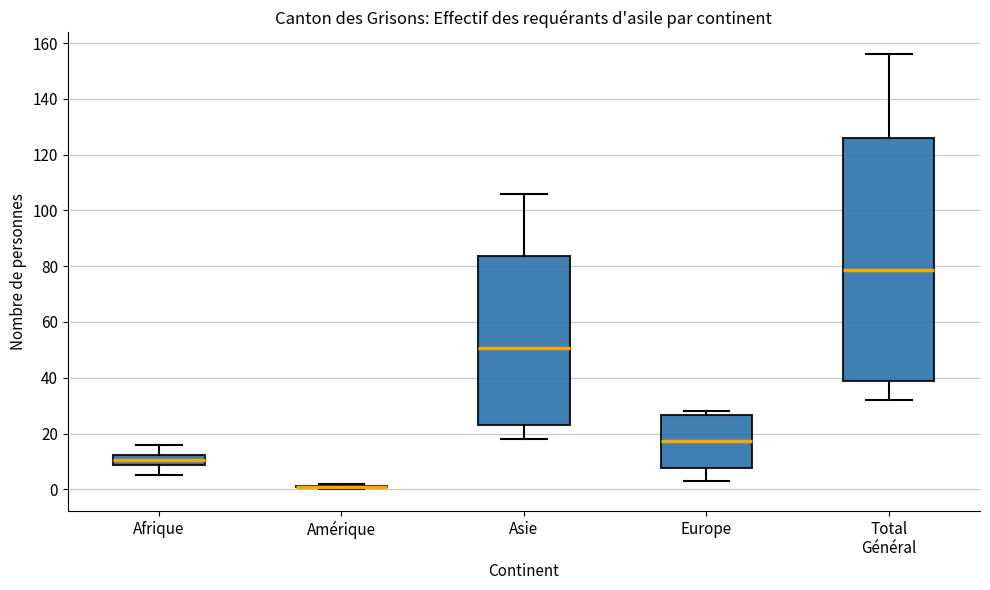

Which box is the tallest, from its lower edge to its upper edge?

Total Général